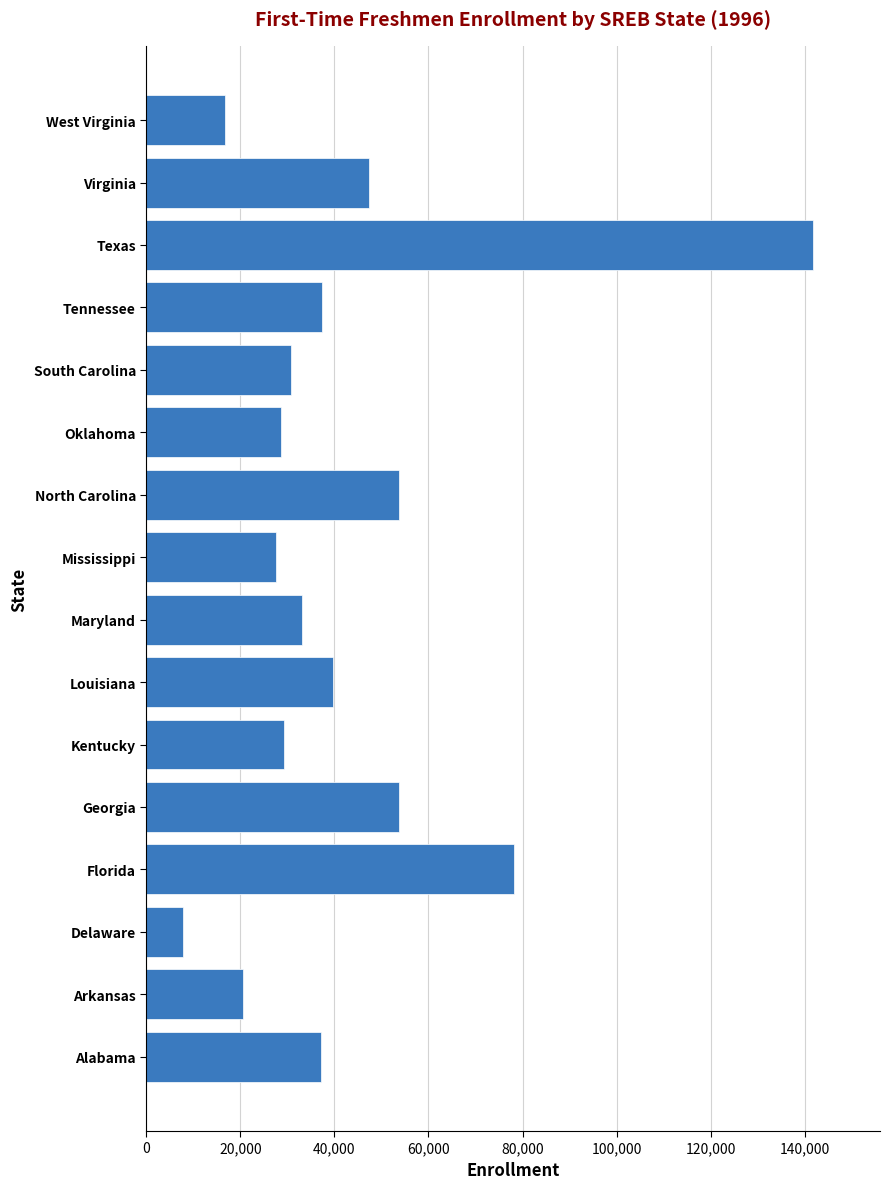

What is the difference between the maximum and minimum values?

133983